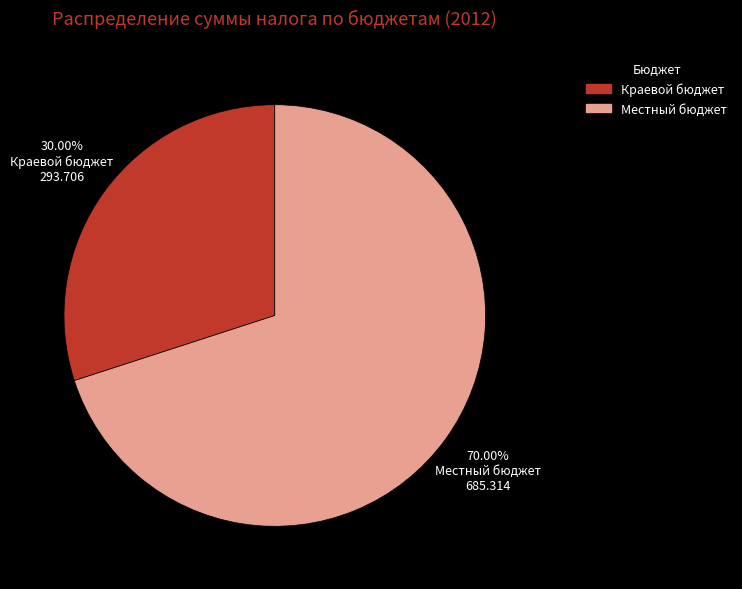

Which category has the smallest portion of the pie?

Краевой бюджет